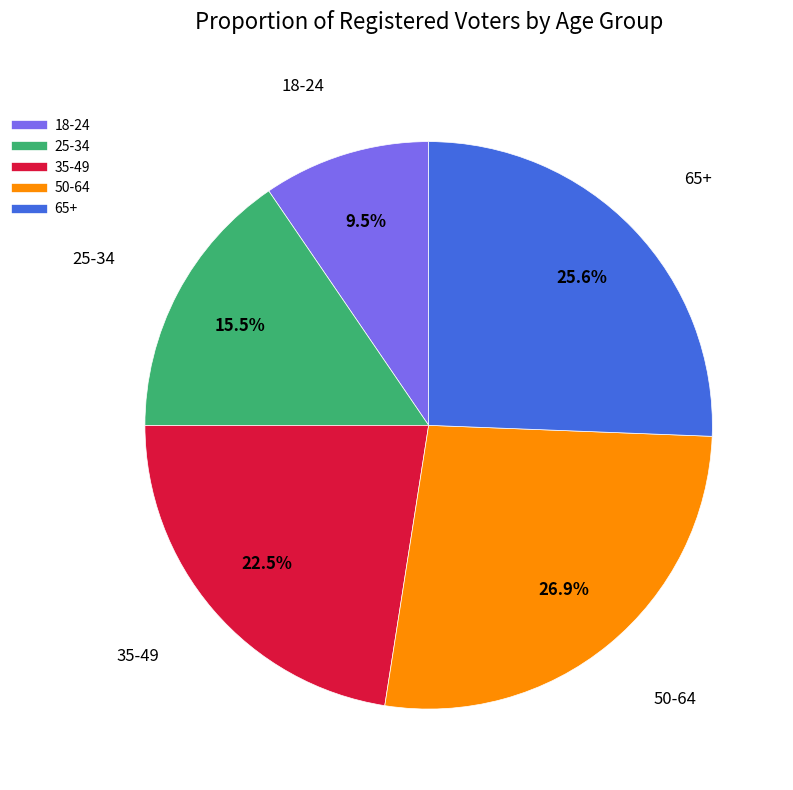

True or false: 65+ accounts for 26% of the total.

True